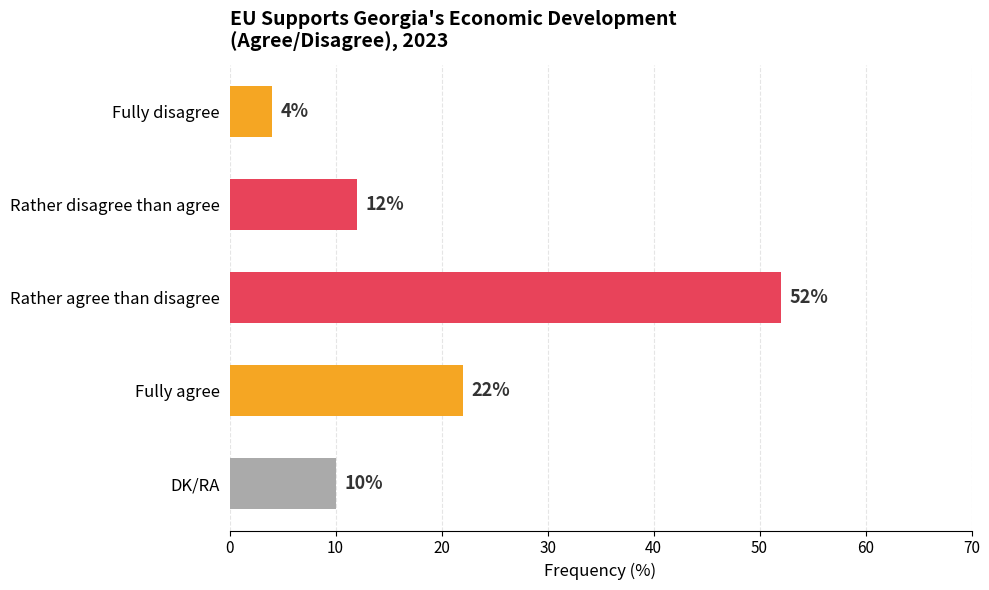

List the labels in order of value, largest first.

Rather agree than disagree, Fully agree, Rather disagree than agree, DK/RA, Fully disagree